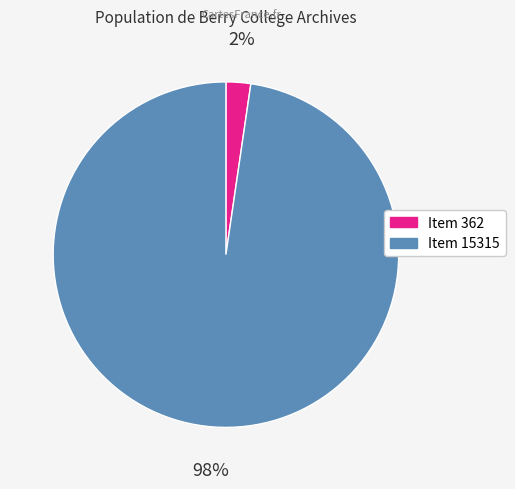

Which slice is the largest?

Item 15315